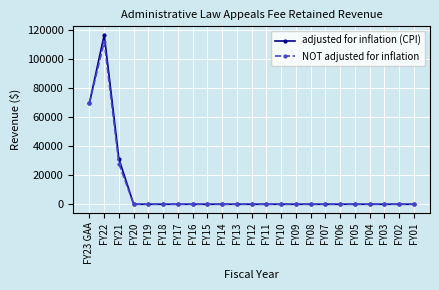

How many lines are shown in the chart?

2